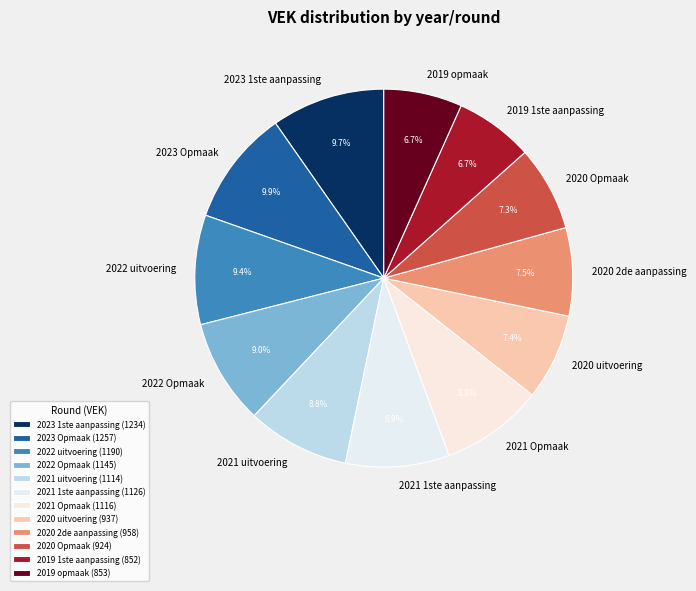

True or false: 2021 uitvoering accounts for 1% of the total.

False